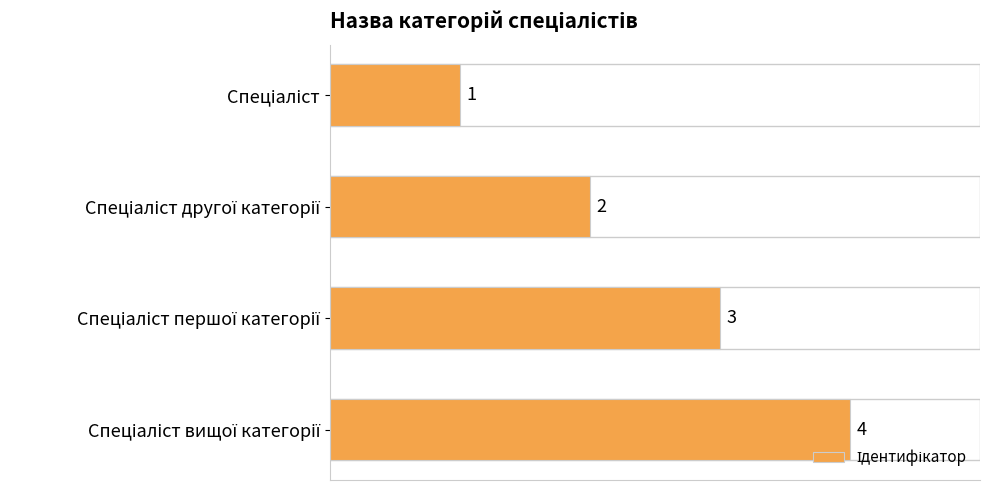

What is the sum of all values?

10